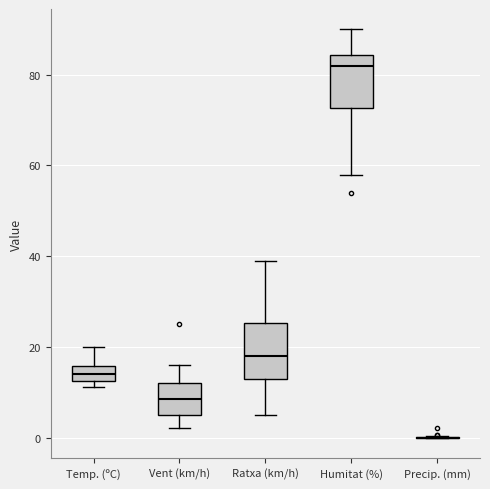

Reading left to right, read every box against the y-axis: the position of its median line, the range the box covers, and the ends of its whiskers. The values are not printed on the chart, so give them approximately, as read against the axis.

Temp. (ºC): median 14, box 12 to 16, whiskers 12 (just below the box's lower edge) to 20
Vent (km/h): median 8, box 6 to 12, whiskers 2 to 16
Ratxa (km/h): median 18, box 14 to 26, whiskers 6 to 40
Humitat (%): median 82, box 72 to 84, whiskers 58 to 90
Precip. (mm): box collapsed to a line at 0, whiskers 0 to 0